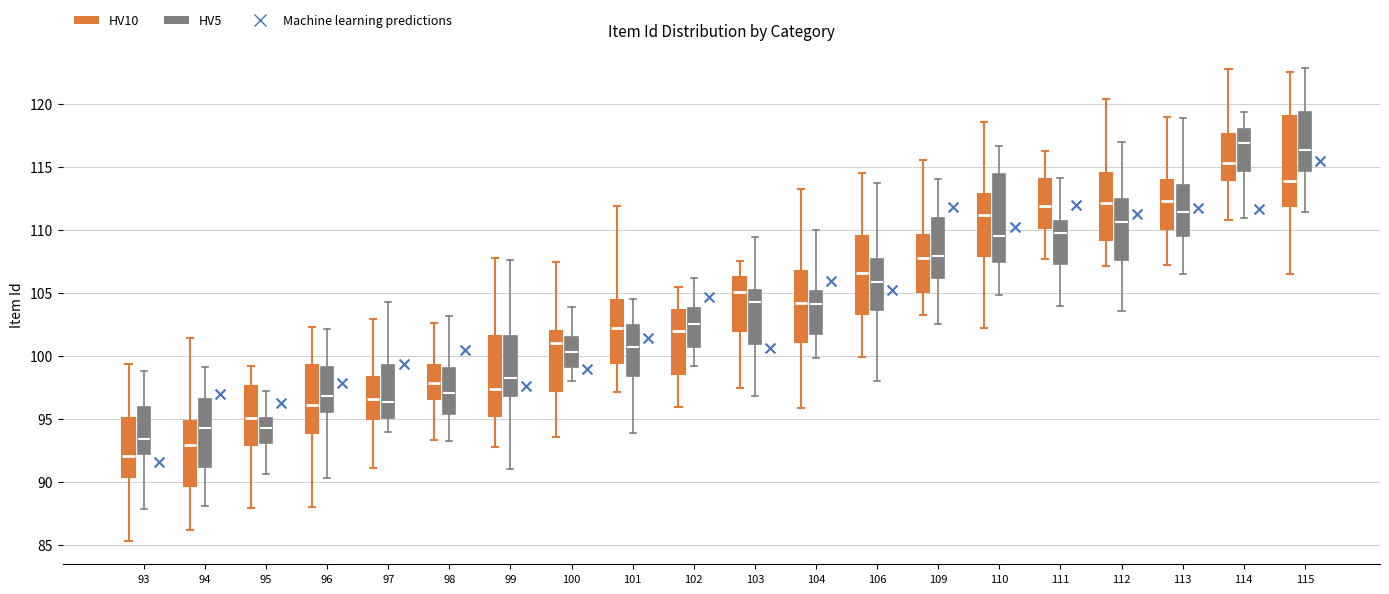

Reading left to right, transcribe this box plot: for each box, give where its median line is, the range the box spans, and where its two whiskers end, as read against the y-axis. The values are not printed on the chart, so give them approximately, as read against the axis.

93 (HV10): median 92.0, box 90.5 to 95.0, whiskers 85.5 to 99.5
93 (HV5): median 93.5, box 92.0 to 96.0, whiskers 88.0 to 99.0
94 (HV10): median 93.0, box 89.5 to 95.0, whiskers 86.0 to 101.5
94 (HV5): median 94.5, box 91.0 to 96.5, whiskers 88.0 to 99.0
95 (HV10): median 95.0, box 93.0 to 97.5, whiskers 88.0 to 99.0
95 (HV5): median 94.0, box 93.0 to 95.0, whiskers 90.5 to 97.0
96 (HV10): median 96.0, box 94.0 to 99.5, whiskers 88.0 to 102.5
96 (HV5): median 97.0, box 95.5 to 99.0, whiskers 90.5 to 102.0
97 (HV10): median 96.5, box 95.0 to 98.5, whiskers 91.0 to 103.0
97 (HV5): median 96.5, box 95.0 to 99.5, whiskers 94.0 to 104.5
98 (HV10): median 98.0, box 96.5 to 99.5, whiskers 93.5 to 102.5
98 (HV5): median 97.0, box 95.5 to 99.0, whiskers 93.5 to 103.0
99 (HV10): median 97.5, box 95.5 to 101.5, whiskers 93.0 to 108.0
99 (HV5): median 98.0, box 97.0 to 101.5, whiskers 91.0 to 107.5
100 (HV10): median 101.0, box 97.0 to 102.0, whiskers 93.5 to 107.5
100 (HV5): median 100.5, box 99.0 to 101.5, whiskers 98.0 to 104.0
101 (HV10): median 102.0, box 99.5 to 104.5, whiskers 97.0 to 112.0
101 (HV5): median 100.5, box 98.5 to 102.5, whiskers 94.0 to 104.5
102 (HV10): median 102.0, box 98.5 to 103.5, whiskers 96.0 to 105.5
102 (HV5): median 102.5, box 100.5 to 104.0, whiskers 99.0 to 106.0
103 (HV10): median 105.0, box 102.0 to 106.0, whiskers 97.5 to 107.5
103 (HV5): median 104.5, box 101.0 to 105.0, whiskers 97.0 to 109.5
104 (HV10): median 104.0, box 101.0 to 106.5, whiskers 96.0 to 113.5
104 (HV5): median 104.0, box 101.5 to 105.0, whiskers 100.0 to 110.0
106 (HV10): median 106.5, box 103.5 to 109.5, whiskers 100.0 to 114.5
106 (HV5): median 106.0, box 103.5 to 107.5, whiskers 98.0 to 113.5
109 (HV10): median 107.5, box 105.0 to 109.5, whiskers 103.5 to 115.5
109 (HV5): median 108.0, box 106.0 to 111.0, whiskers 102.5 to 114.0
110 (HV10): median 111.0, box 108.0 to 113.0, whiskers 102.0 to 118.5
110 (HV5): median 109.5, box 107.5 to 114.5, whiskers 105.0 to 116.5
111 (HV10): median 112.0, box 110.0 to 114.0, whiskers 107.5 to 116.0
111 (HV5): median 110.0, box 107.5 to 110.5, whiskers 104.0 to 114.0
112 (HV10): median 112.0, box 109.0 to 114.5, whiskers 107.0 to 120.5
112 (HV5): median 110.5, box 107.5 to 112.5, whiskers 103.5 to 117.0
113 (HV10): median 112.5, box 110.0 to 114.0, whiskers 107.0 to 119.0
113 (HV5): median 111.5, box 109.5 to 113.5, whiskers 106.5 to 119.0
114 (HV10): median 115.5, box 114.0 to 117.5, whiskers 111.0 to 123.0
114 (HV5): median 117.0, box 114.5 to 118.0, whiskers 111.0 to 119.5
115 (HV10): median 114.0, box 112.0 to 119.0, whiskers 106.5 to 122.5
115 (HV5): median 116.5, box 114.5 to 119.5, whiskers 111.5 to 123.0